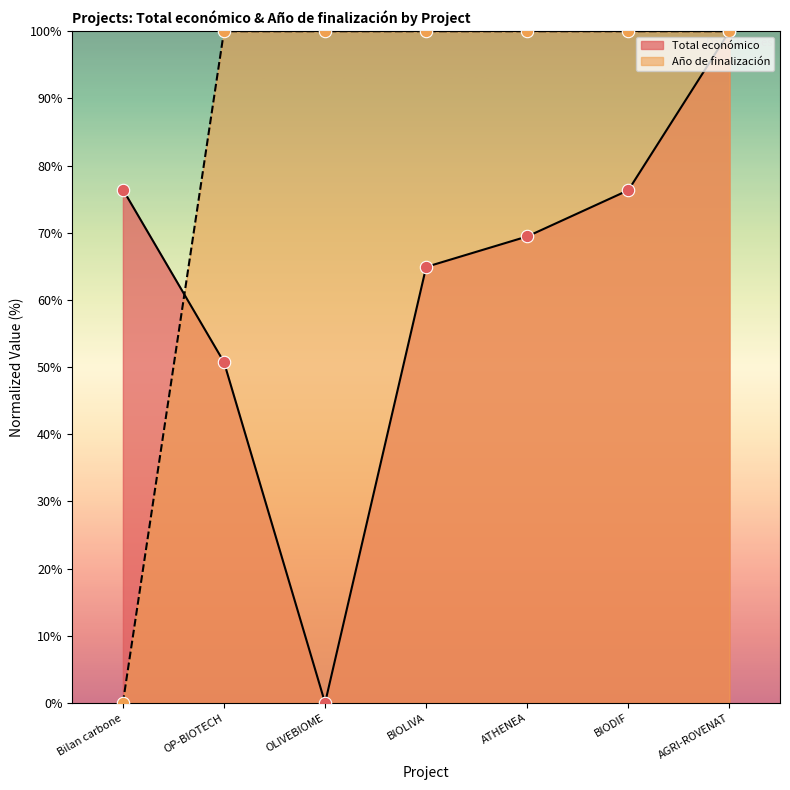

At which category is the sum across all series the highest?

AGRI-ROVENAT